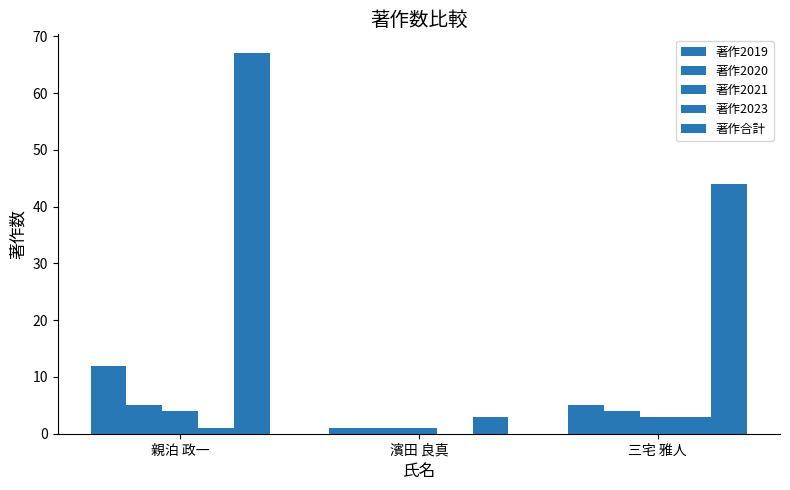

Which series has the widest spread of values?

著作合計